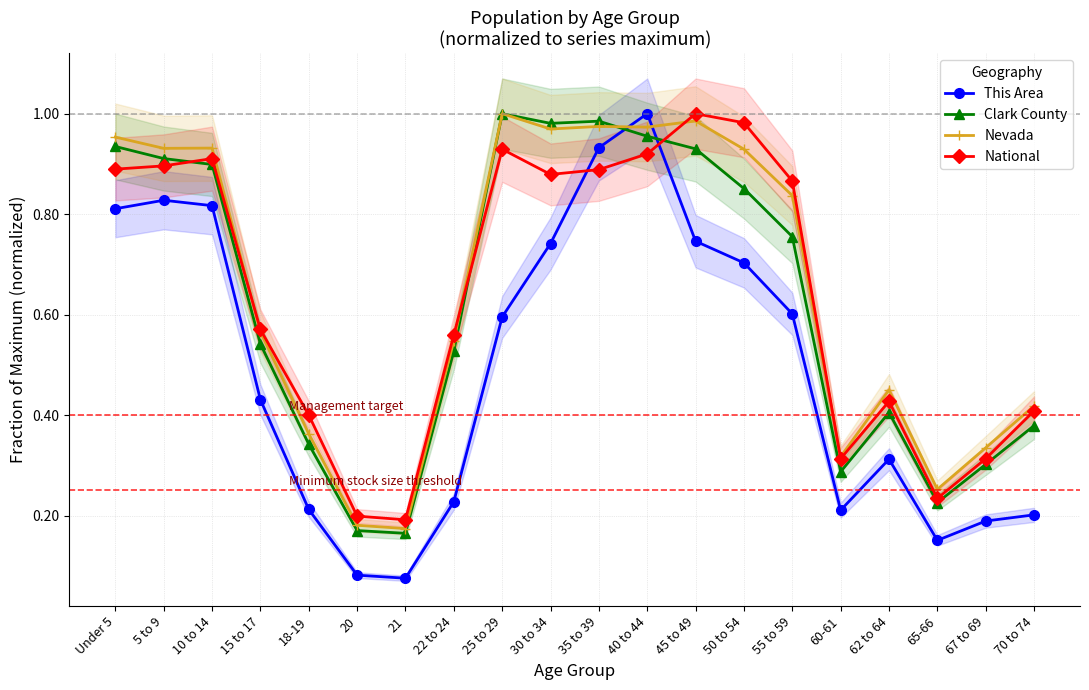

Rank the series at 10 to 14 from lowest to highest value.

This Area, Clark County, National, Nevada